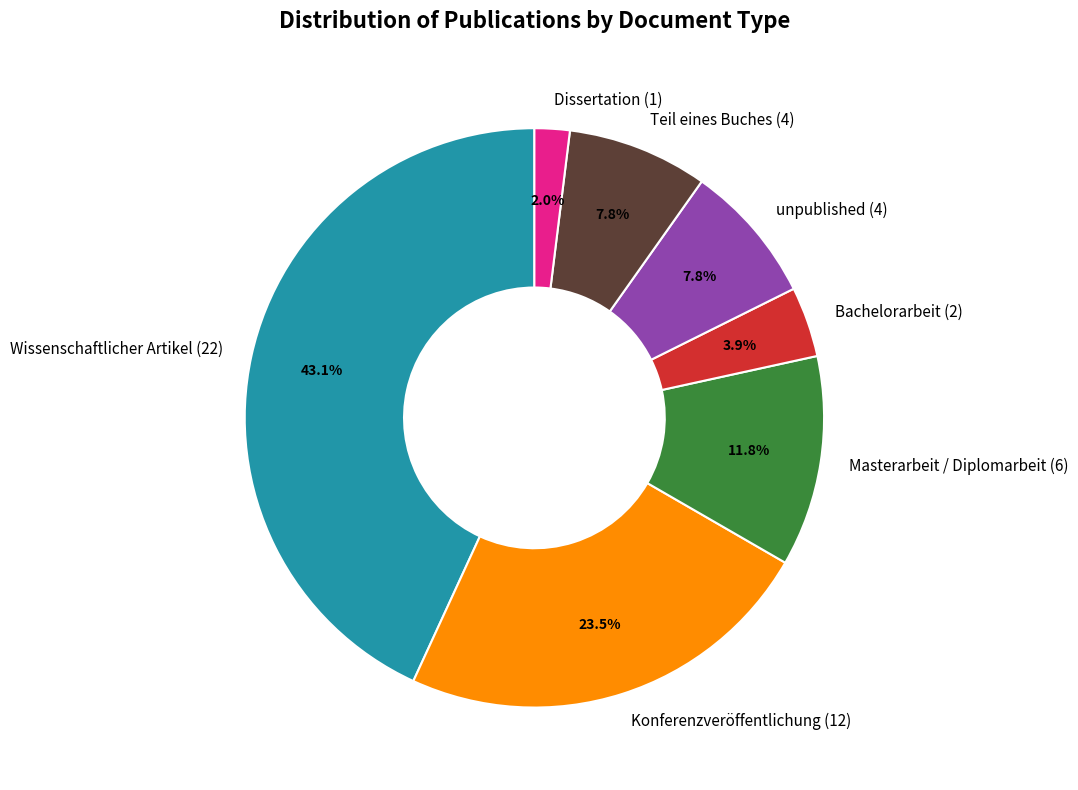

What is the ratio of the value at Masterarbeit / Diplomarbeit (6) to the value at unpublished (4)?

1.5